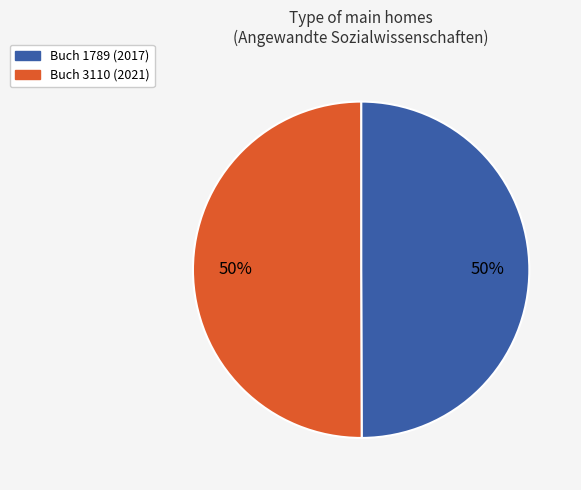

To the nearest percent, what percentage of the pie is Buch 1789 (2017)?

50%